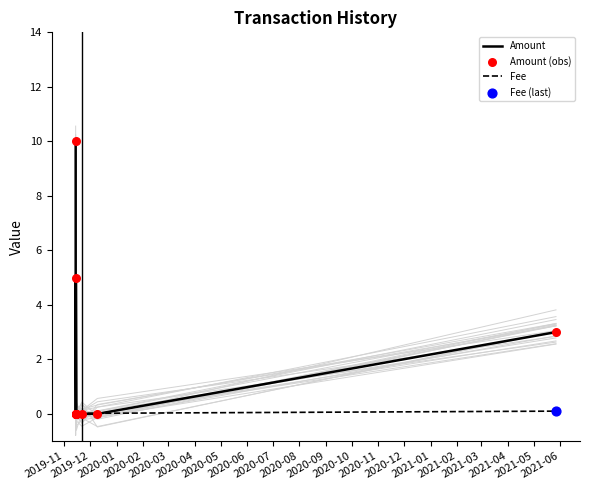

At which category is the sum across all series the highest?

2019-11